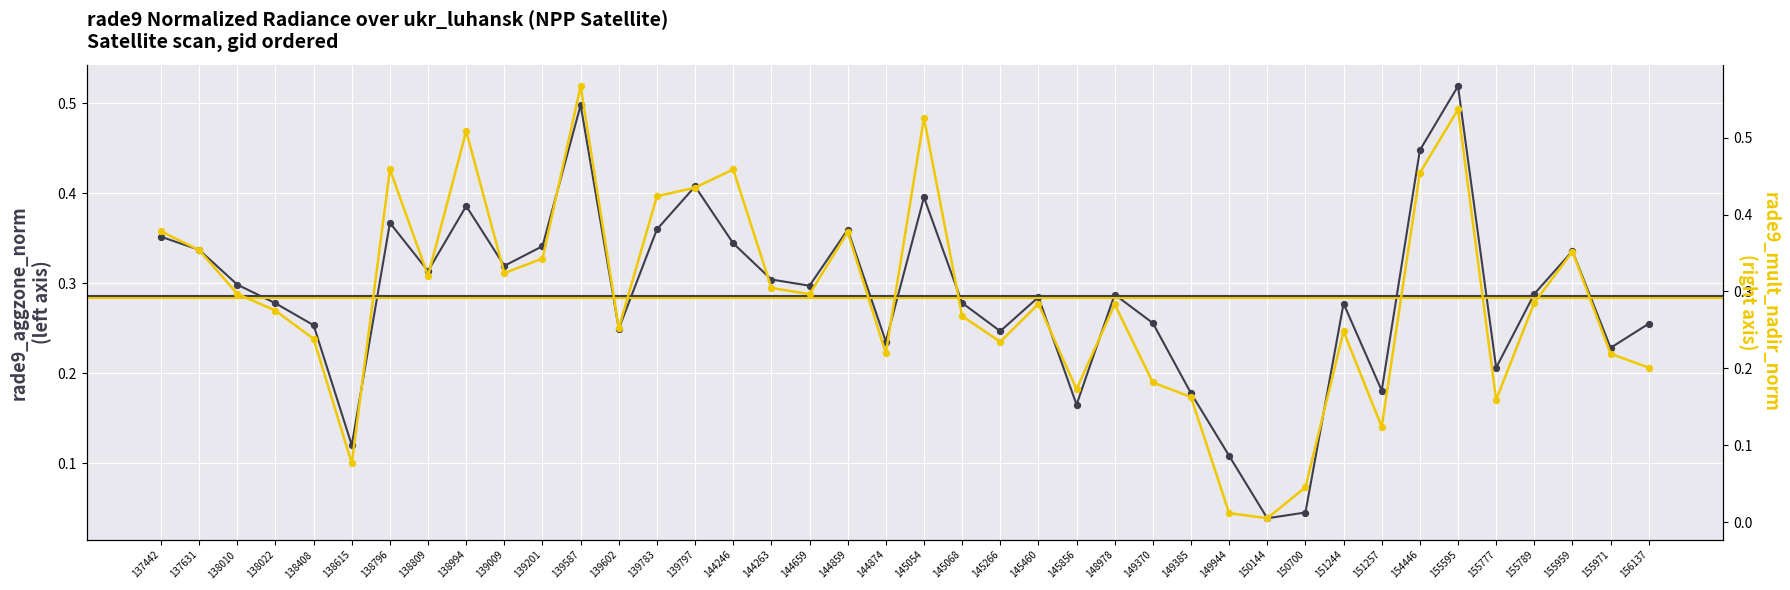

What are all the series names shown in the legend?

rade9_aggzone_norm, rade9_mult_nadir_norm